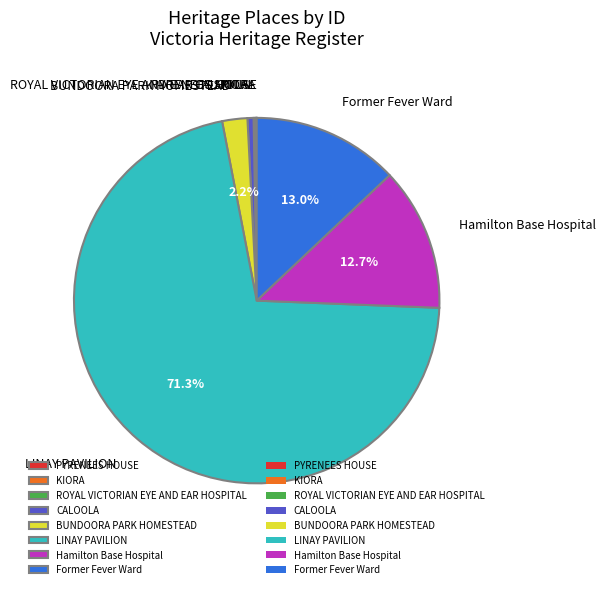

What is the largest slice in the pie chart?

LINAY PAVILION